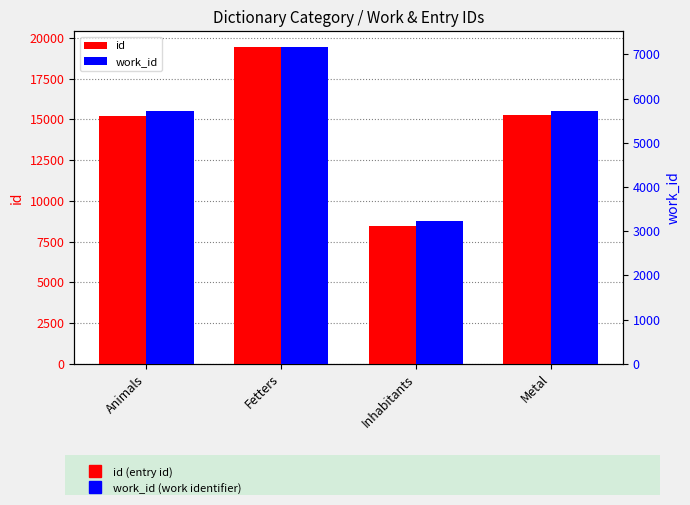

Reading left to right, transcribe all the data shown in this chart.

id: Animals=15233	Fetters=19440	Inhabitants=8468	Metal=15245
work_id: Animals=5709	Fetters=7162	Inhabitants=3224	Metal=5716